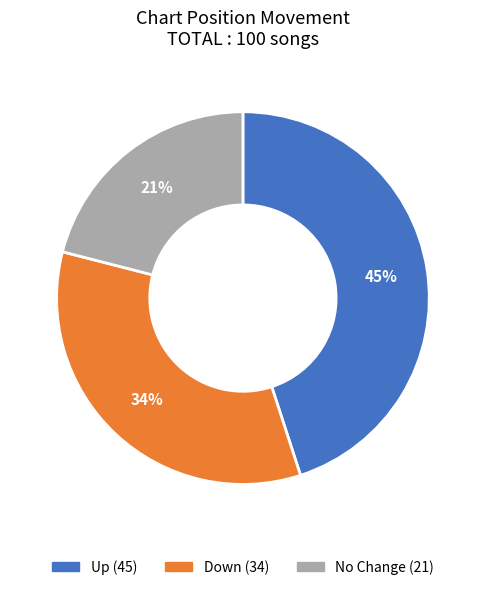

Is there any slice that represents more than half of the pie?

No